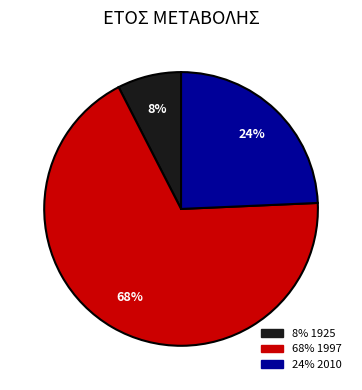

Does any single category account for the majority?

Yes